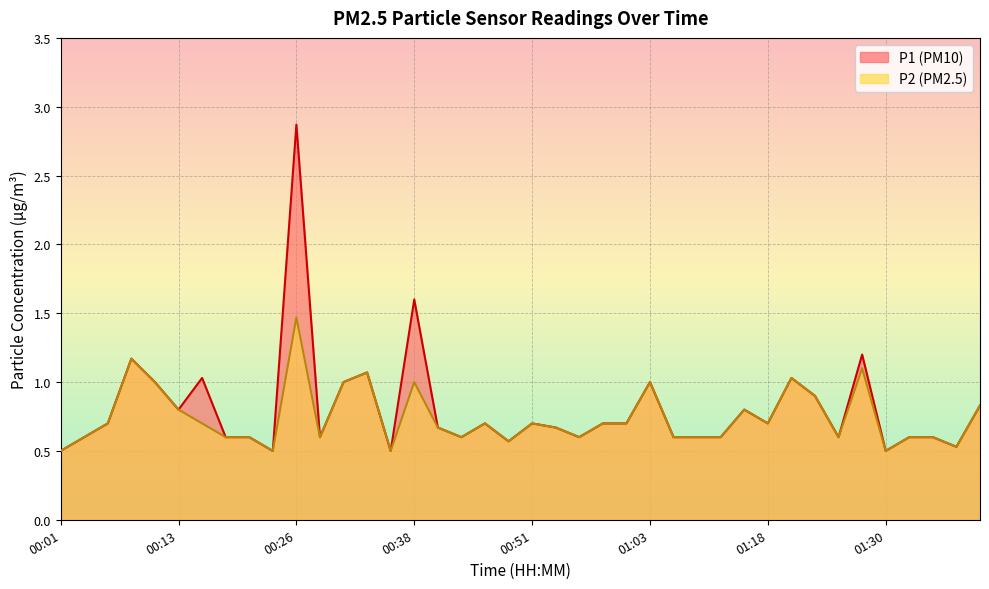

How many lines are shown in the chart?

2